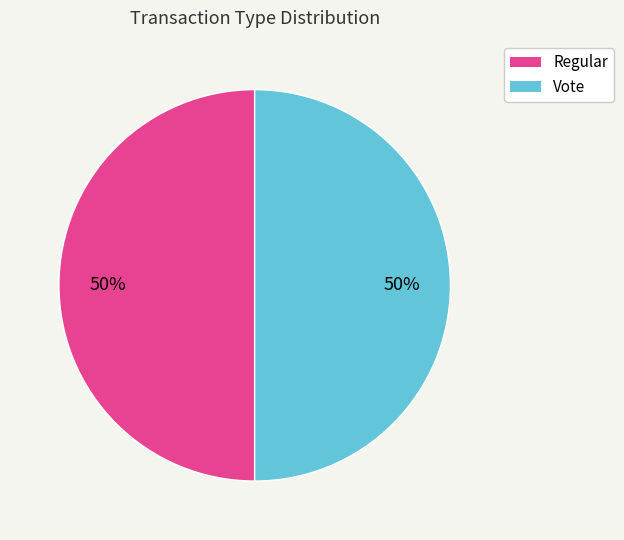

Is it true that Vote is 50% of the pie?

True